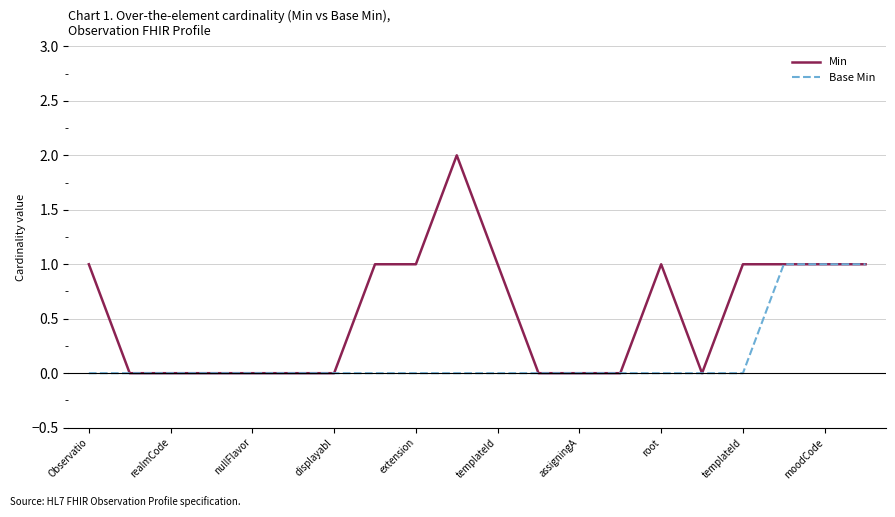

Which series has the widest spread of values?

Min